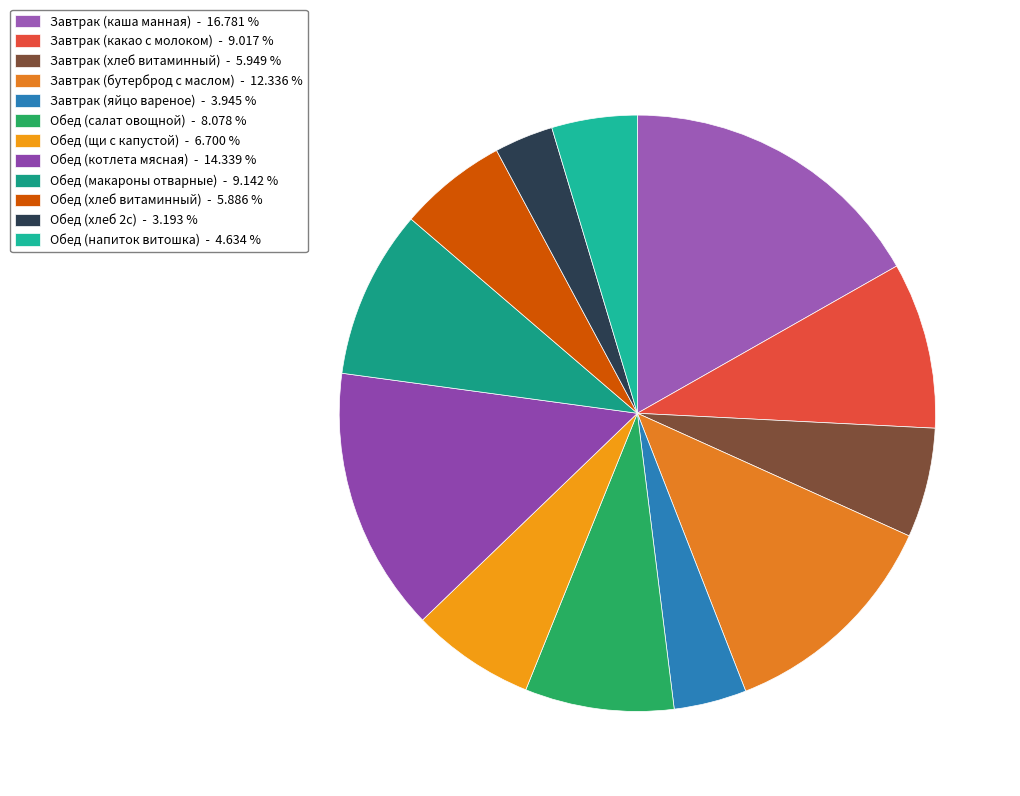

Which category has the biggest portion of the pie?

Завтрак (каша манная)